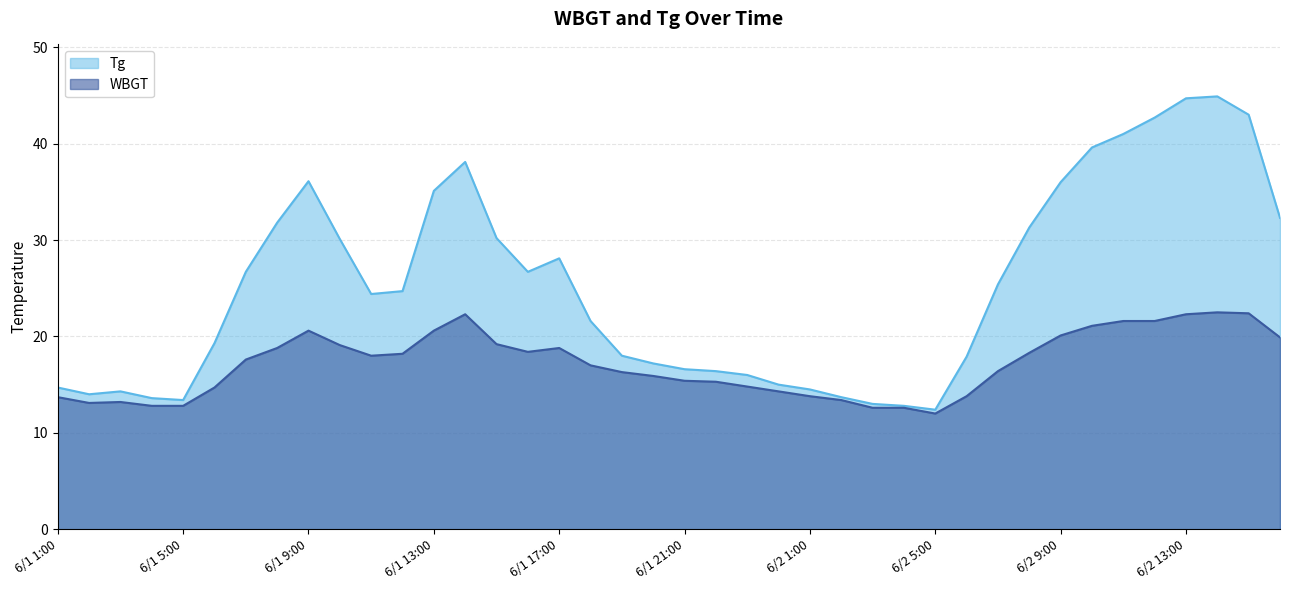

What is the sum of the Tg values at 6/2 3:00 and 6/2 15:00?

56.0